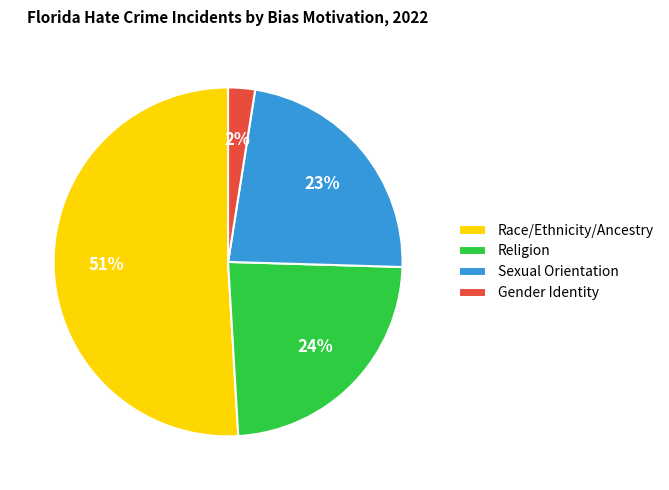

Is the sum of Gender Identity and Race/Ethnicity/Ancestry greater than half?

Yes